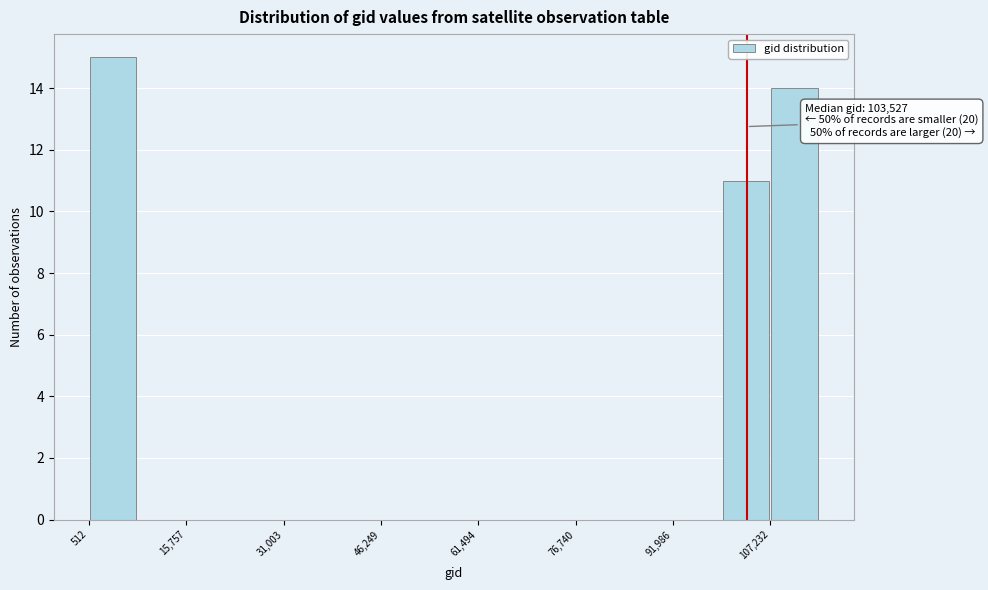

Around what value on the x-axis is the tallest bar? Give the approximate position of its centre, as read against the axis.

4000